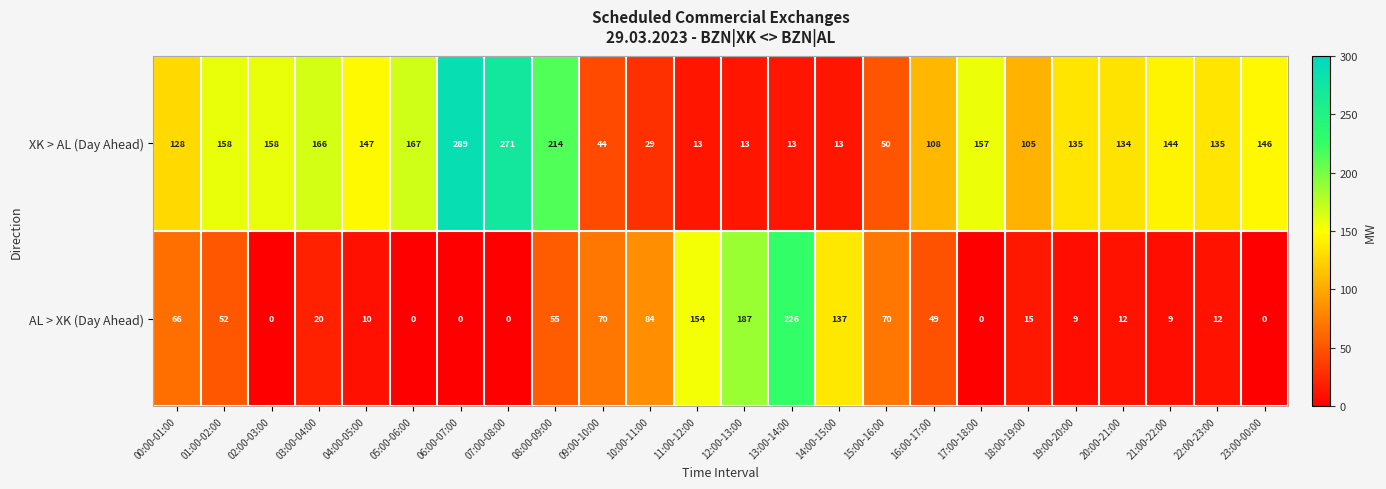

At how many categories does at least one series exceed 268?

2